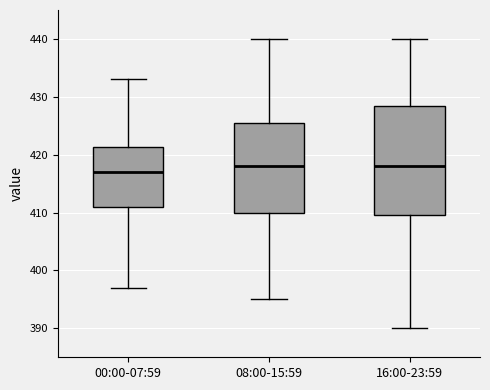

Reading left to right, read every box against the y-axis: the position of its median line, the range the box covers, and the ends of its whiskers. The values are not printed on the chart, so give them approximately, as read against the axis.

00:00-07:59: median 417, box 411 to 421, whiskers 397 to 433
08:00-15:59: median 418, box 410 to 426, whiskers 395 to 440
16:00-23:59: median 418, box 410 to 429, whiskers 390 to 440